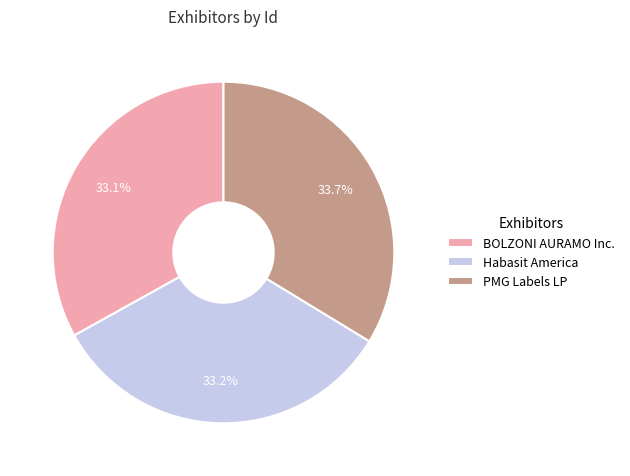

Is the sum of BOLZONI AURAMO Inc. and PMG Labels LP greater than half?

Yes